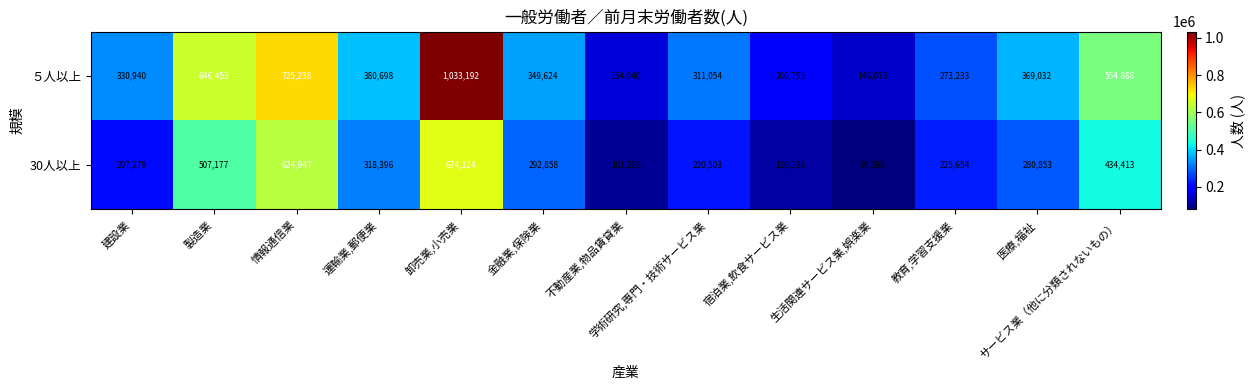

What is the spread (max minus min) of values at 金融業,保険業?

56766